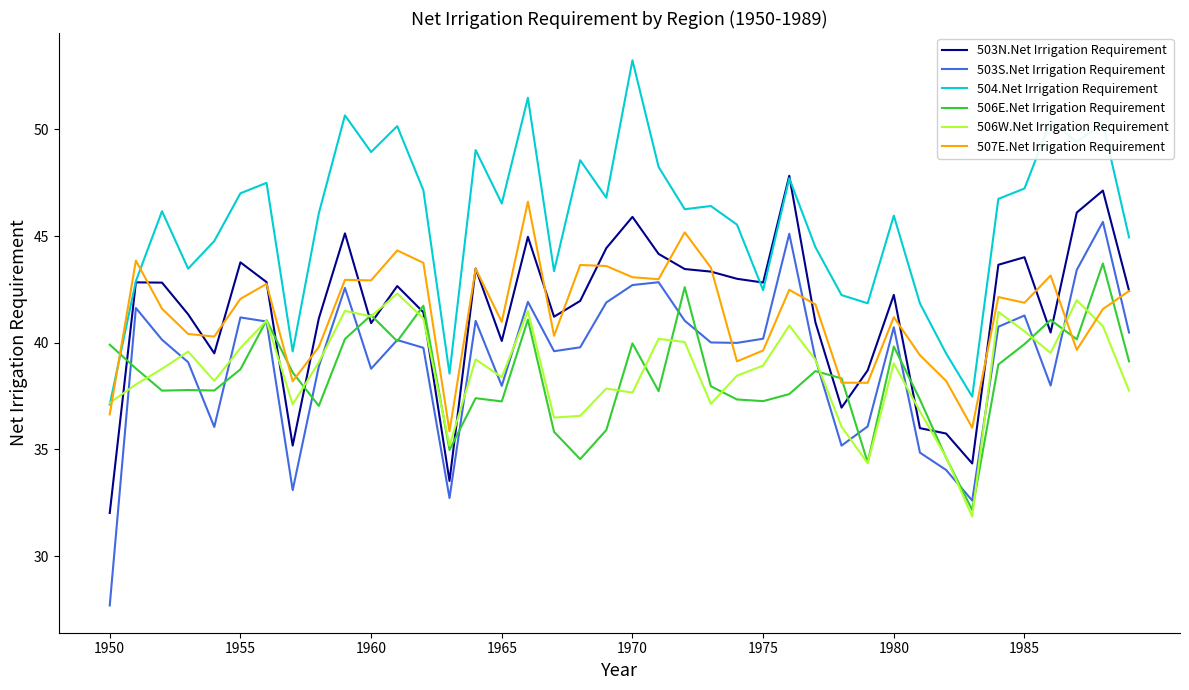

Which series has the largest total across all categories?

504.Net Irrigation Requirement